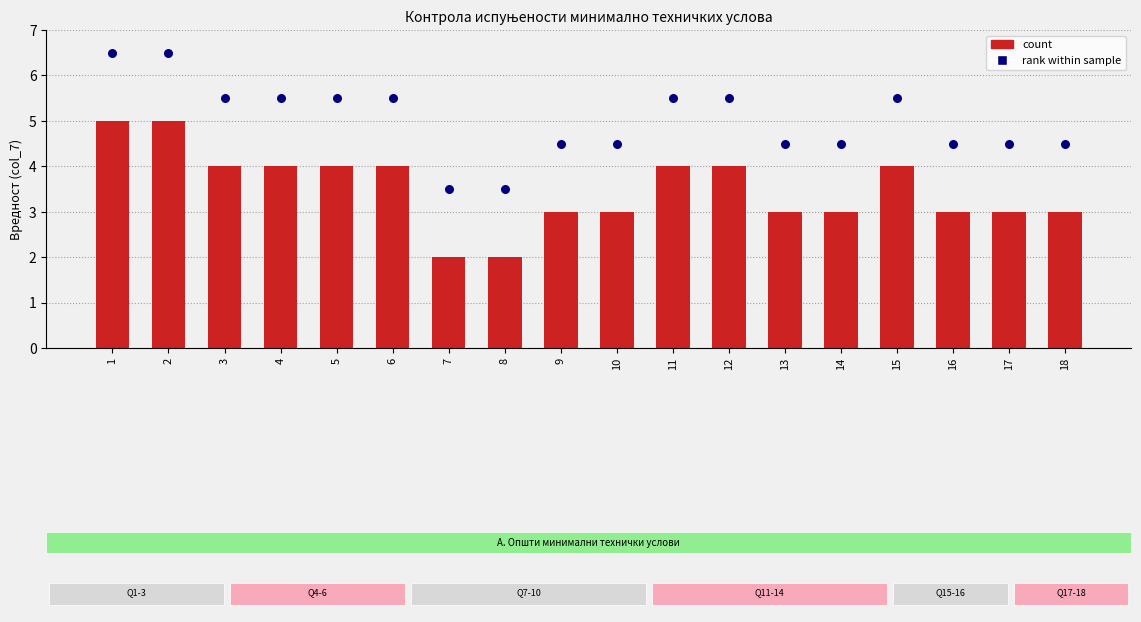

Which series contains the highest Y value?

rank within sample